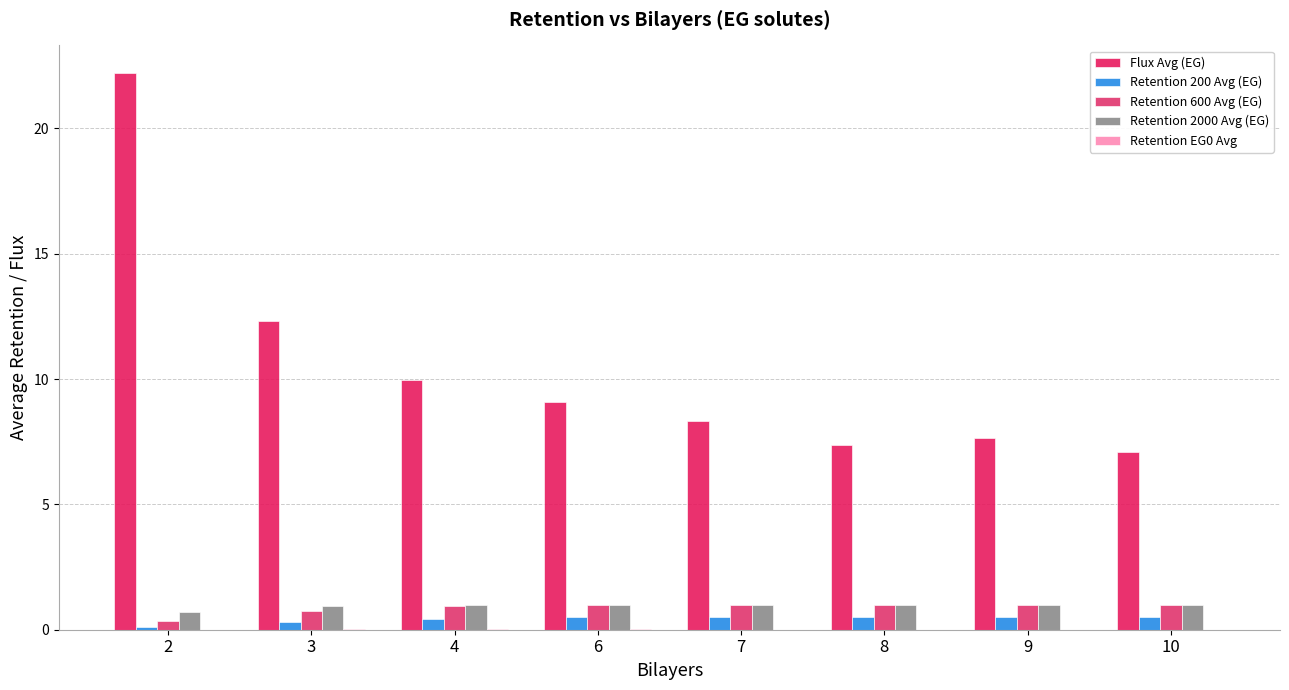

How many categories are shown in the chart?

8